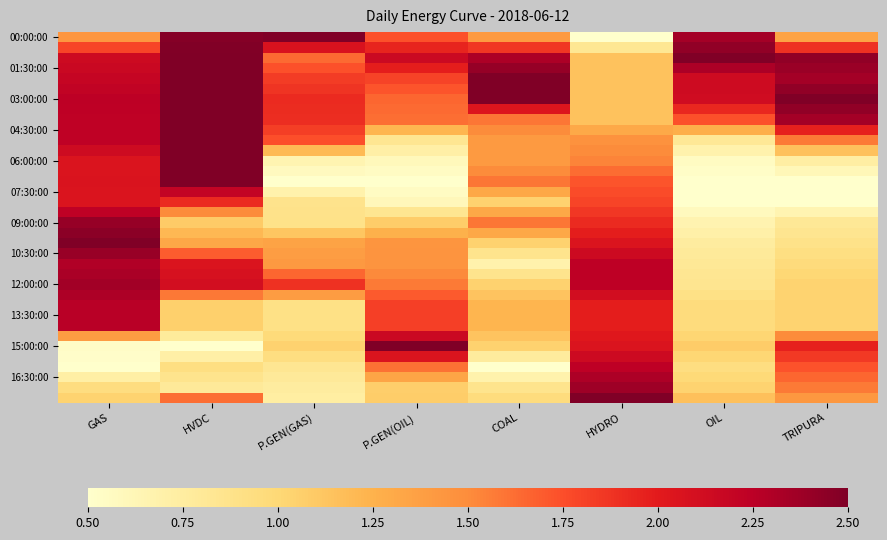

At how many categories does at least one series exceed 1?

8